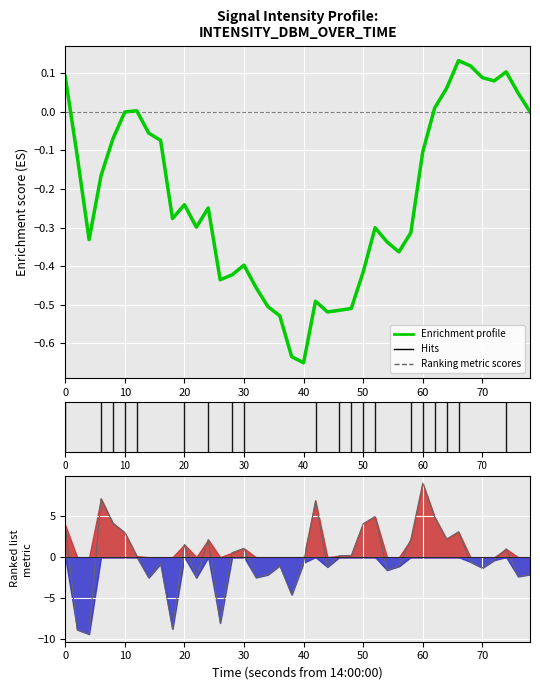

How many negative values does the Ranking metric scores series have?

20